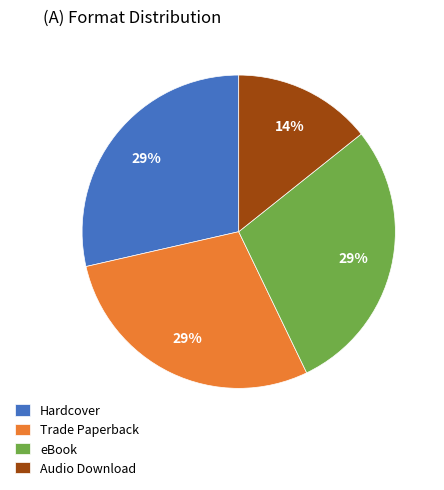

To the nearest percent, what is the average slice percentage?

25%